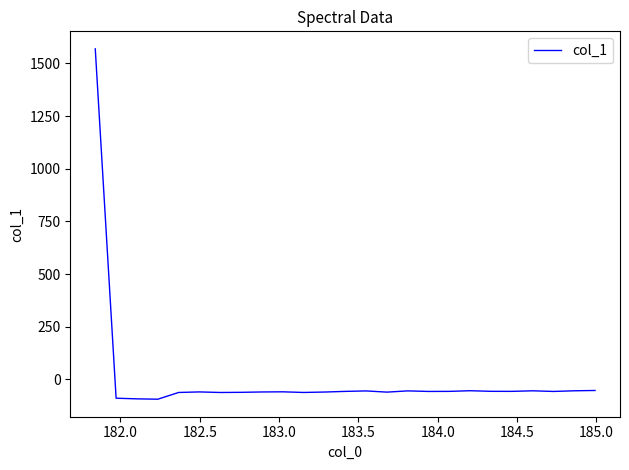

What is the difference between the maximum and minimum values?

1663.1